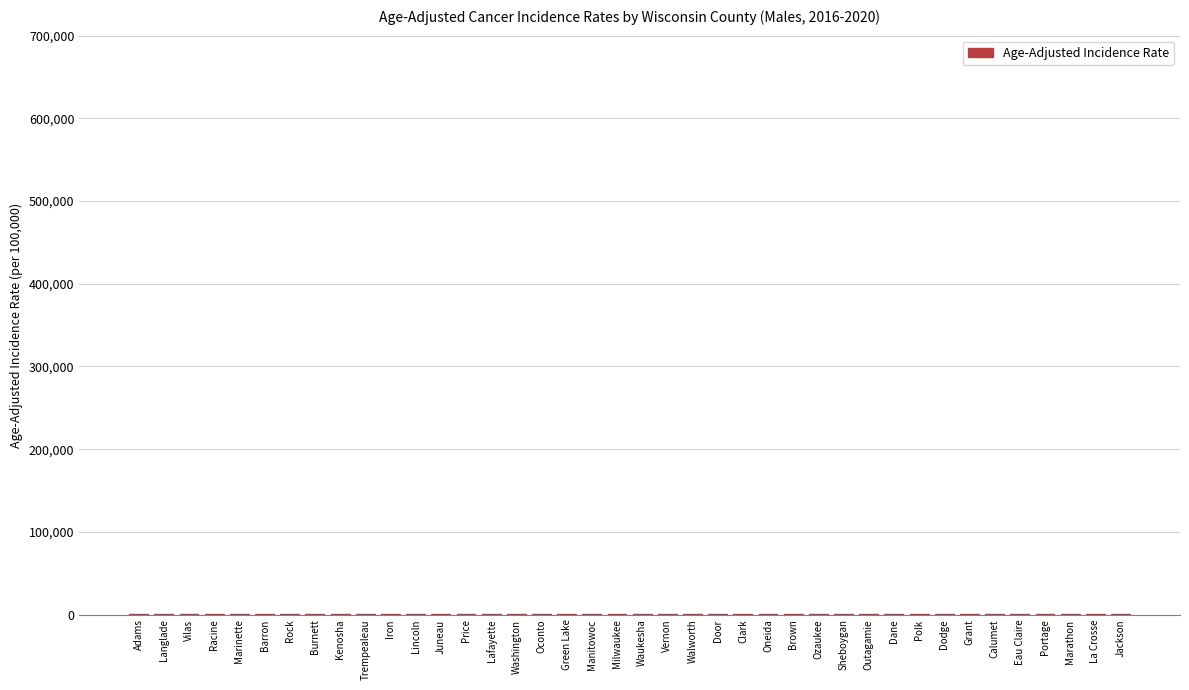

What is the sum of all values?

21403.6